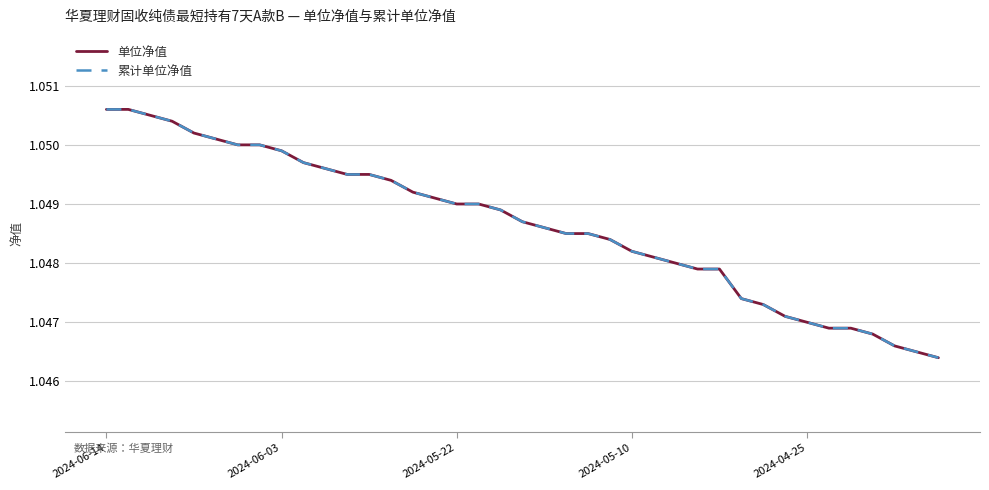

List the series in order of their peak value, lowest first.

单位净值, 累计单位净值